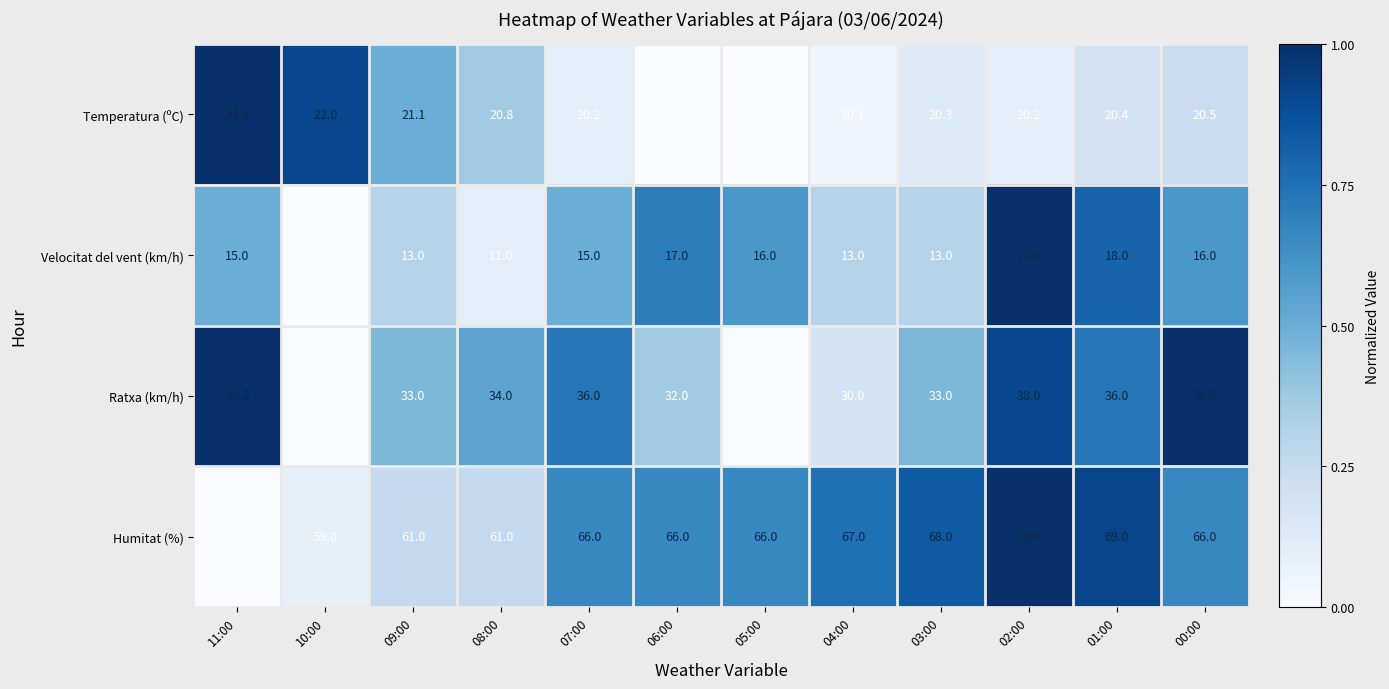

Rank the series at 04:00 from lowest to highest value.

Velocitat del vent (km/h), Temperatura (ºC), Ratxa (km/h), Humitat (%)